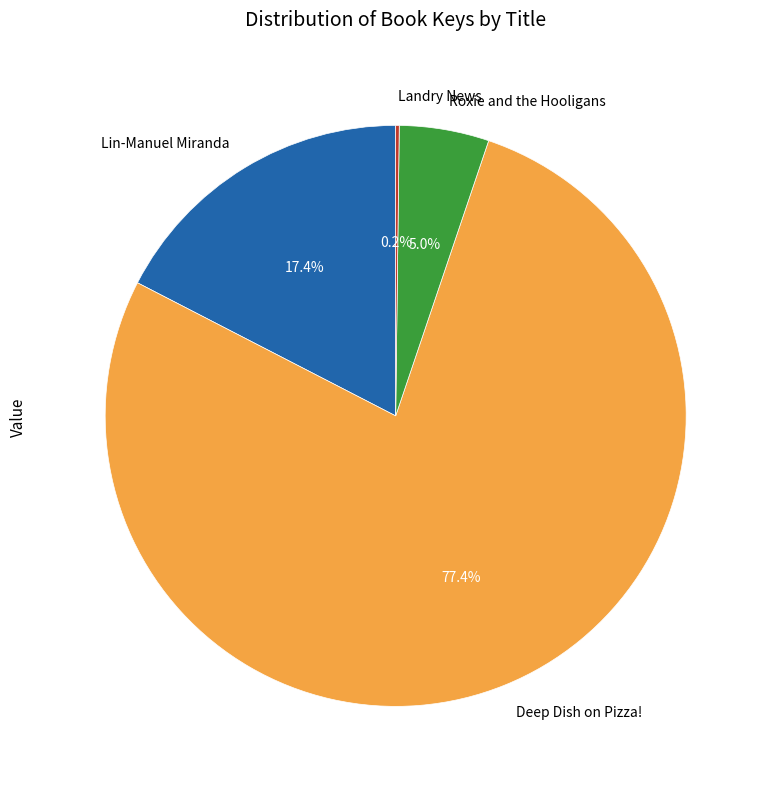

Is it true that Lin-Manuel Miranda is 12% of the pie?

False